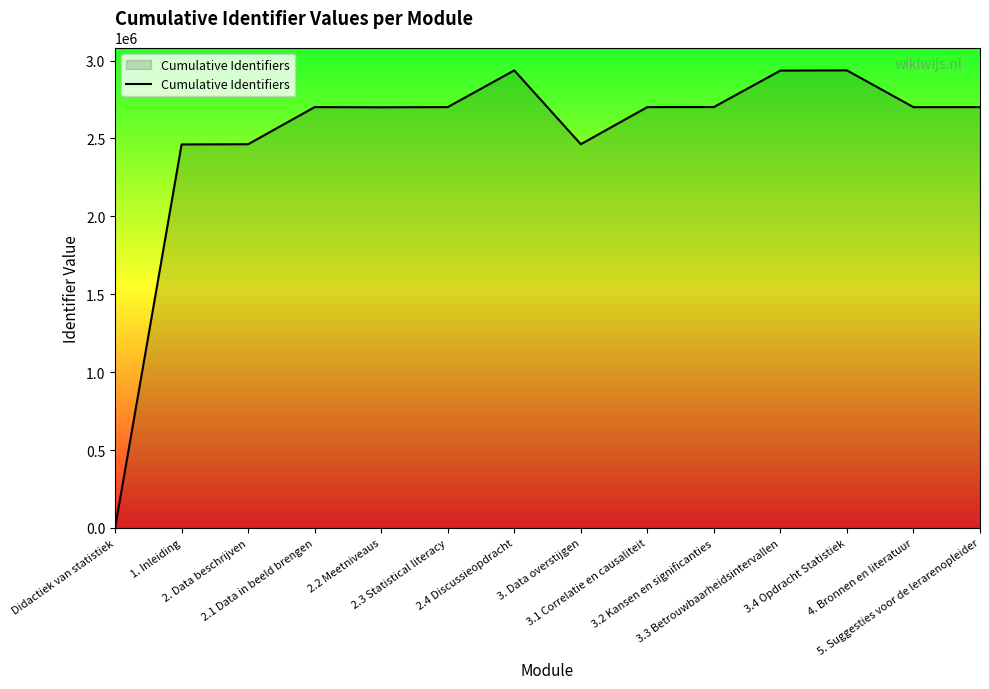

What is the difference between the maximum and minimum values?

2937039